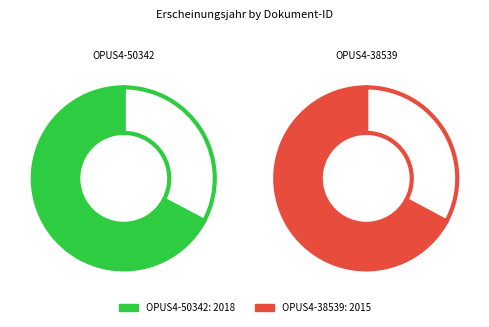

Which has a higher value, OPUS4-38539 or OPUS4-50342?

OPUS4-50342